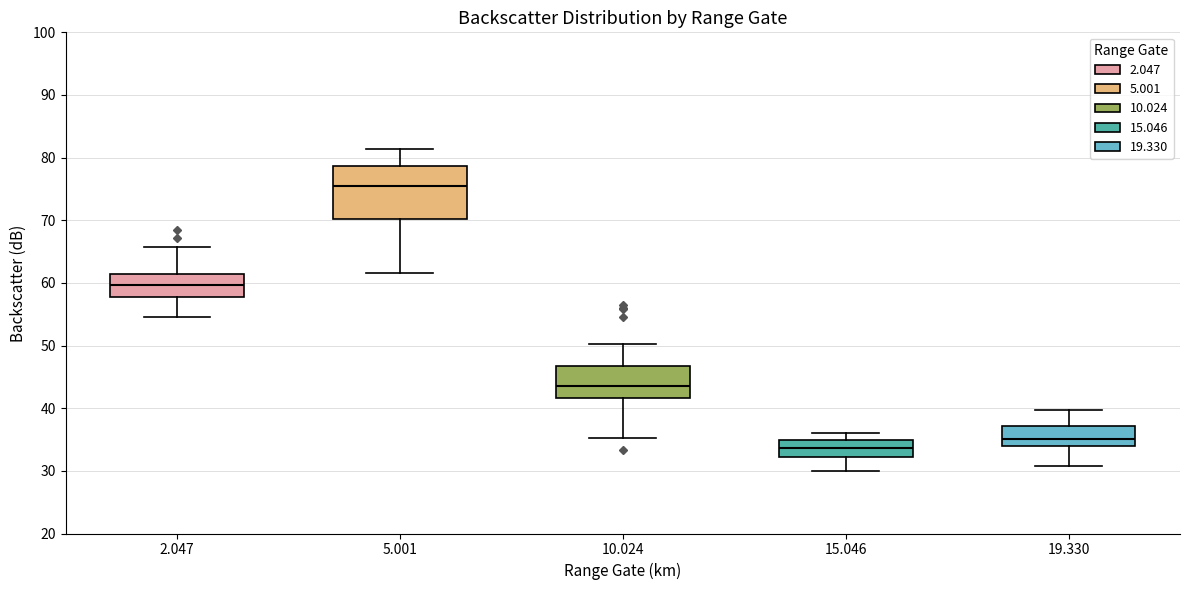

Where does the median line of the box at x = 2.047 sit on the y-axis? The values are not printed on the chart, so give them approximately, as read against the axis.

60